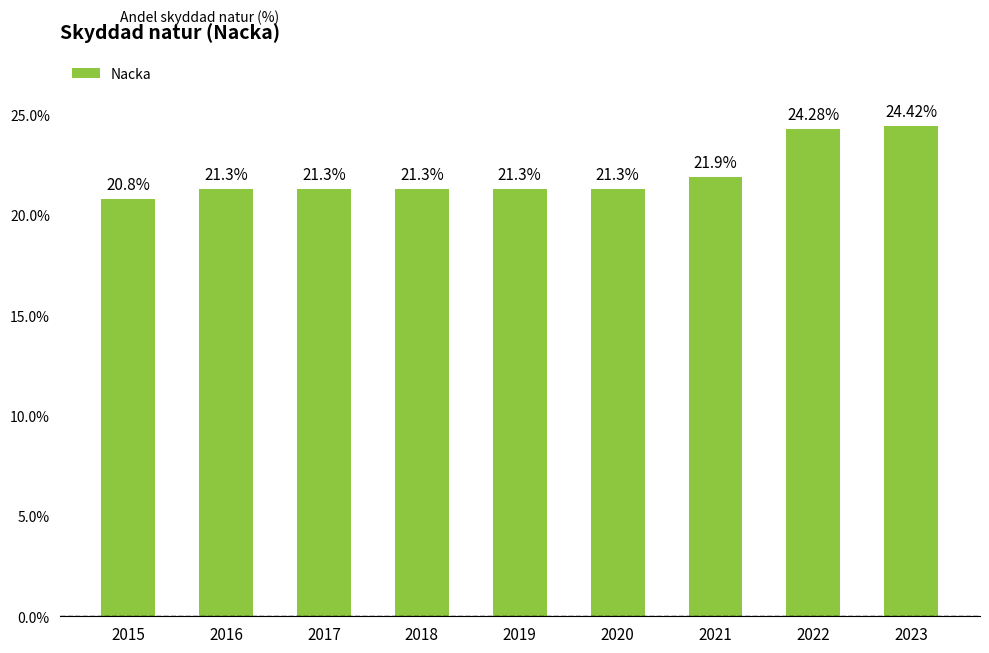

What is the average value?

22.0